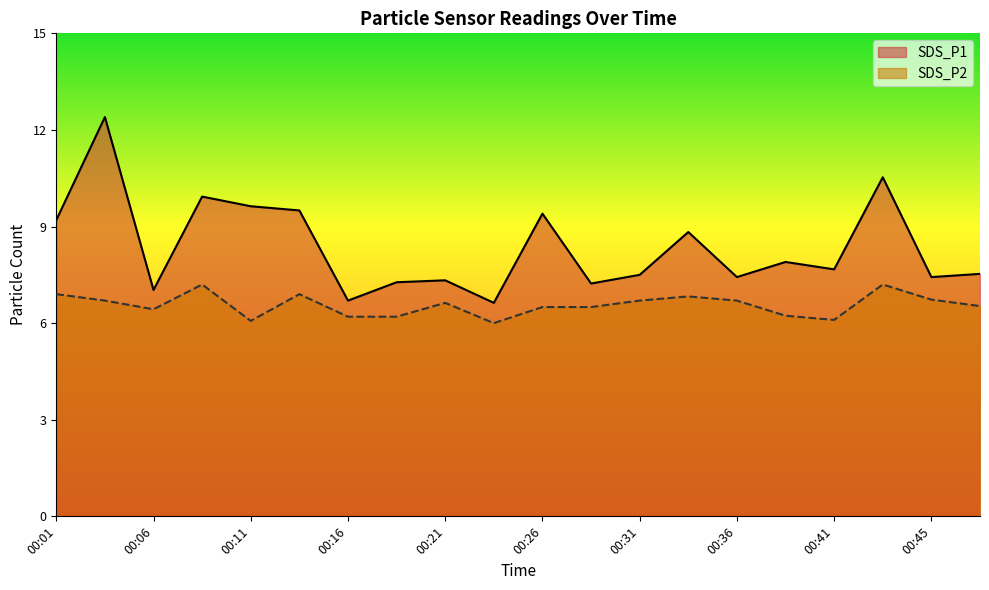

True or false: SDS_P2 and SDS_P1 intersect in this chart.

False